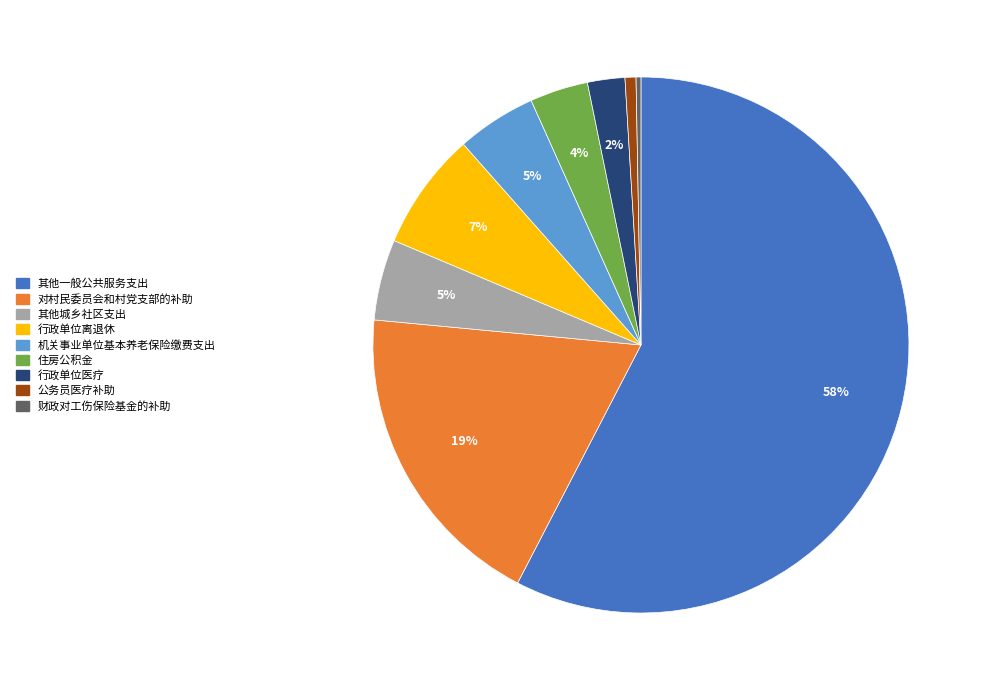

Is 住房公积金 the majority of the pie?

No